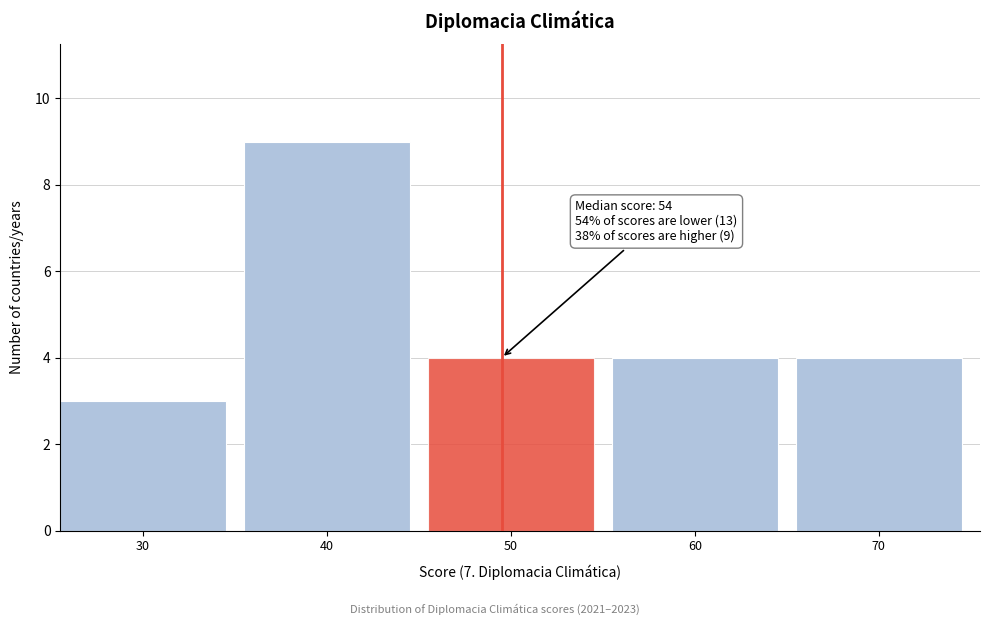

Reading left to right, list all the values displayed in this chart.

30=3	40=9	50=4	60=4	70=4